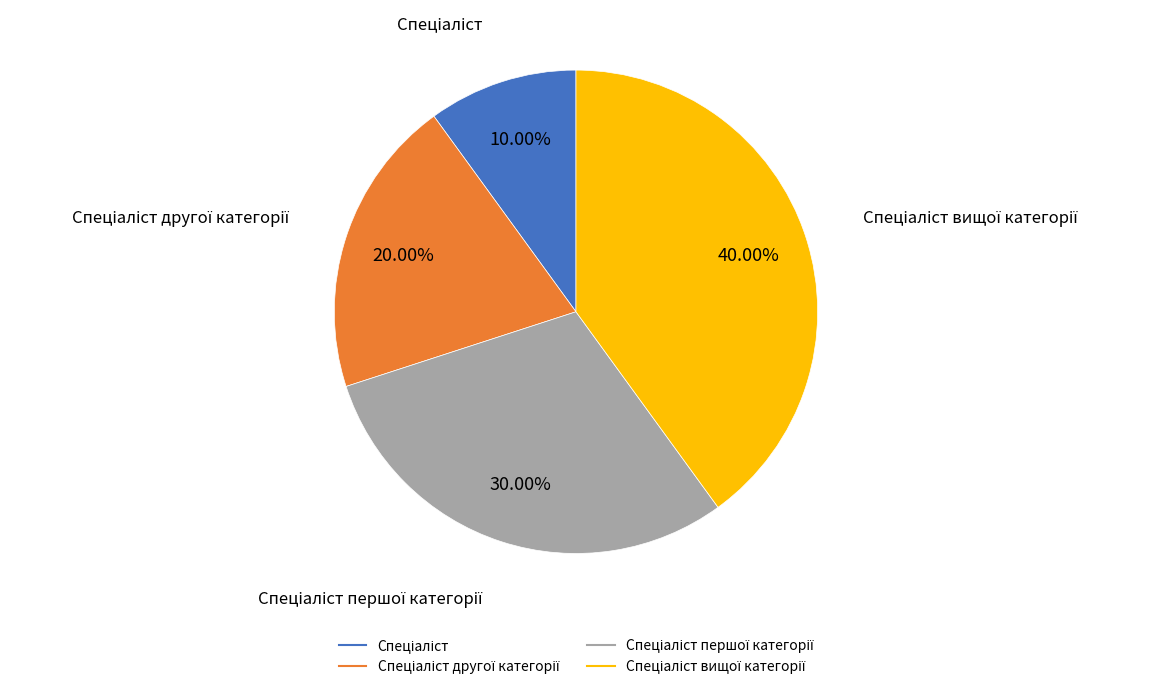

Is there a majority slice in this chart?

No